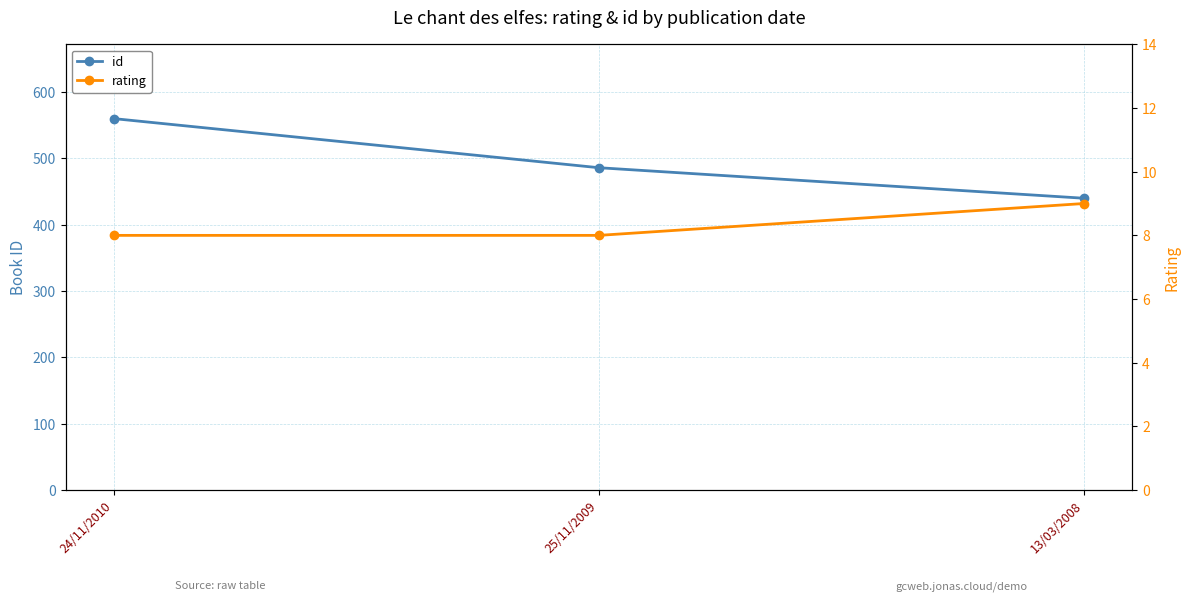

At which category is the sum across all series the highest?

24/11/2010